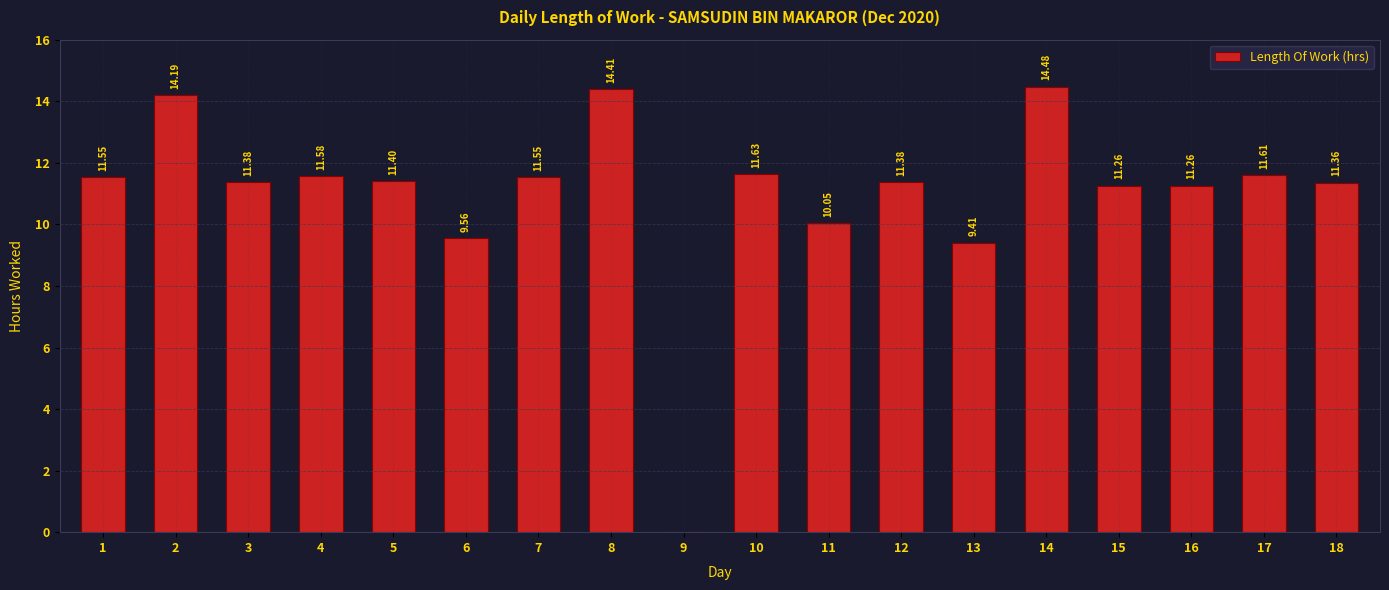

Is it true that the value at 9 is 9.3?

False